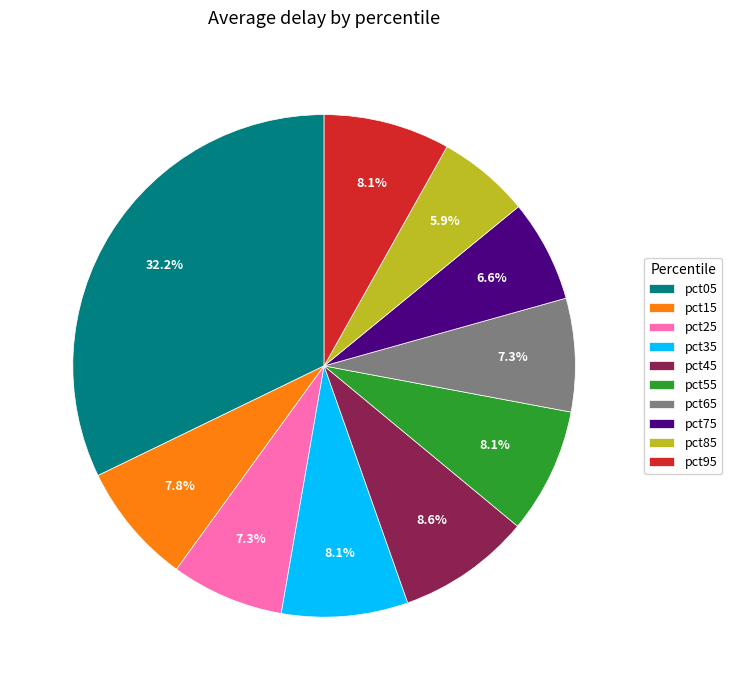

What portion of the pie excludes pct85?

94.1%